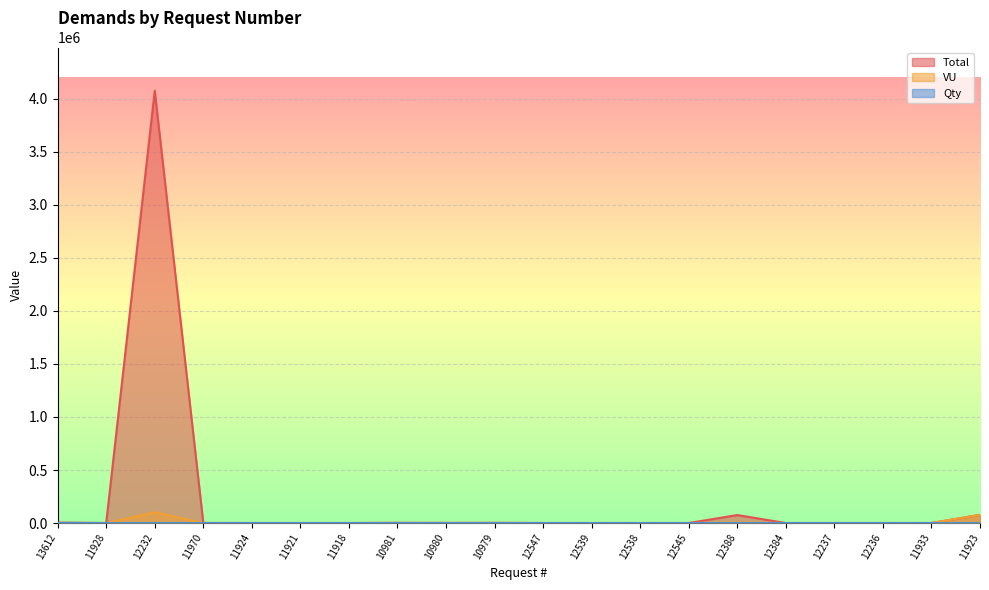

True or false: Total and Qty cross at least once.

True